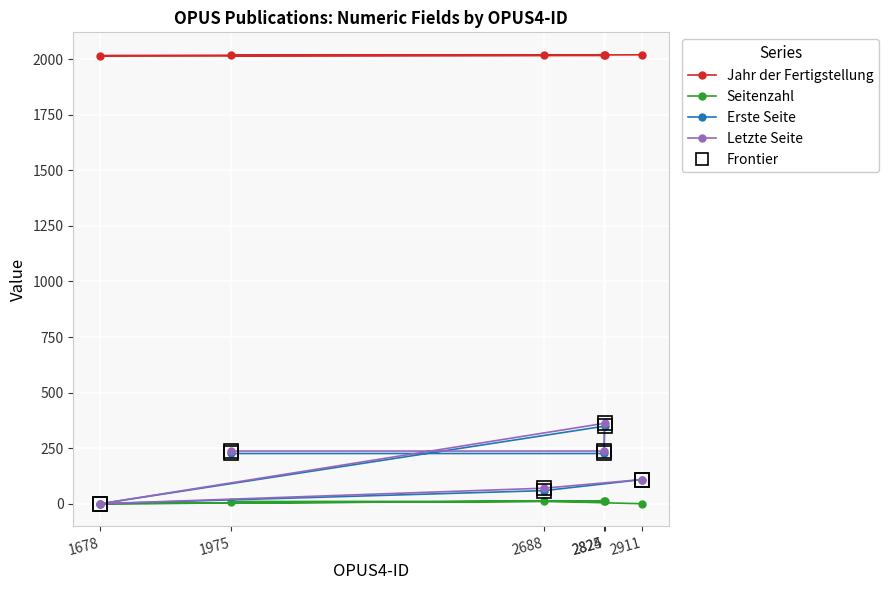

Where is Jahr der Fertigstellung nearest to the value 2018?

2825